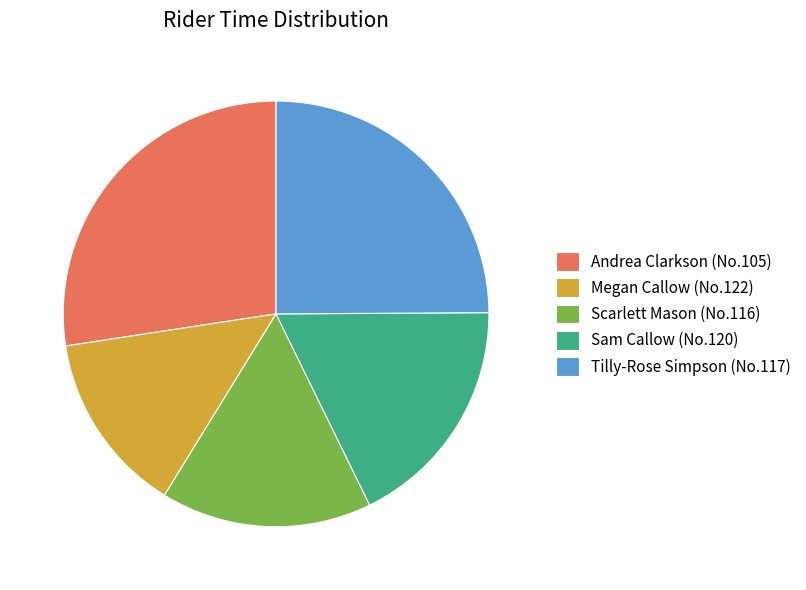

Between Tilly-Rose Simpson (No.117) and Sam Callow (No.120), which is larger?

Tilly-Rose Simpson (No.117)